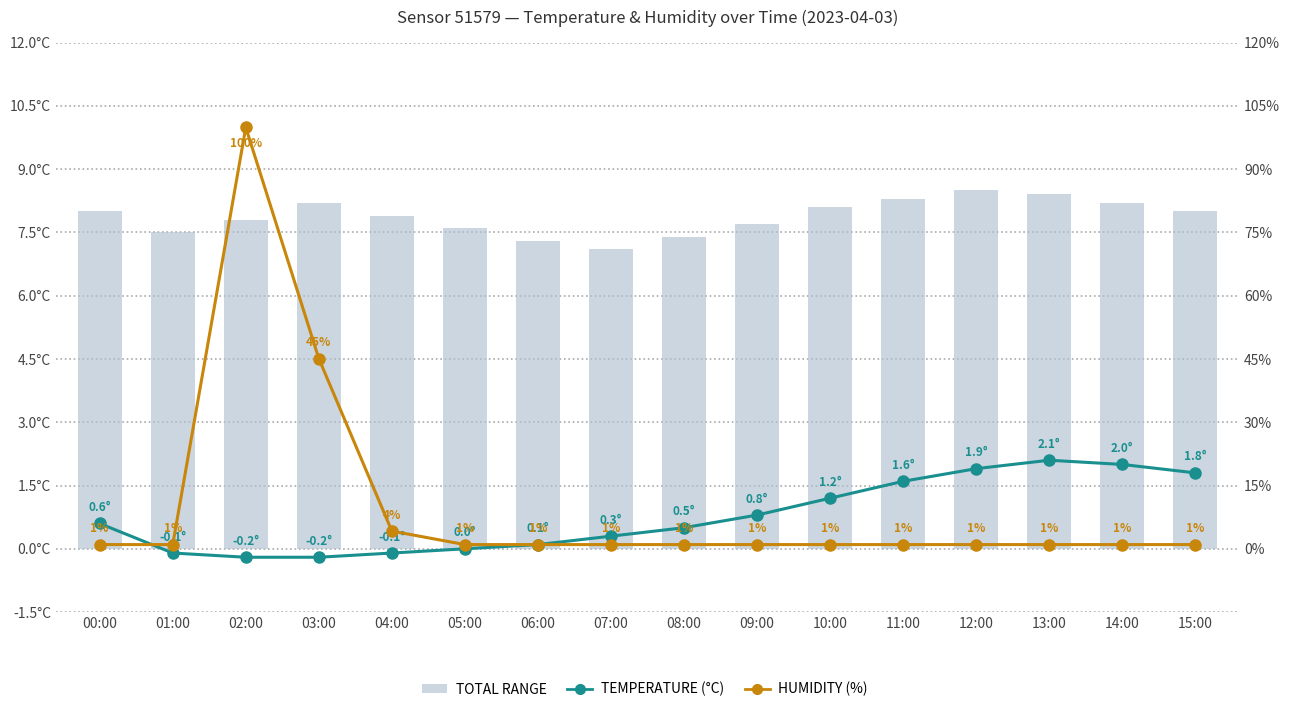

What is the label of the 15th bar from the right?

01:00